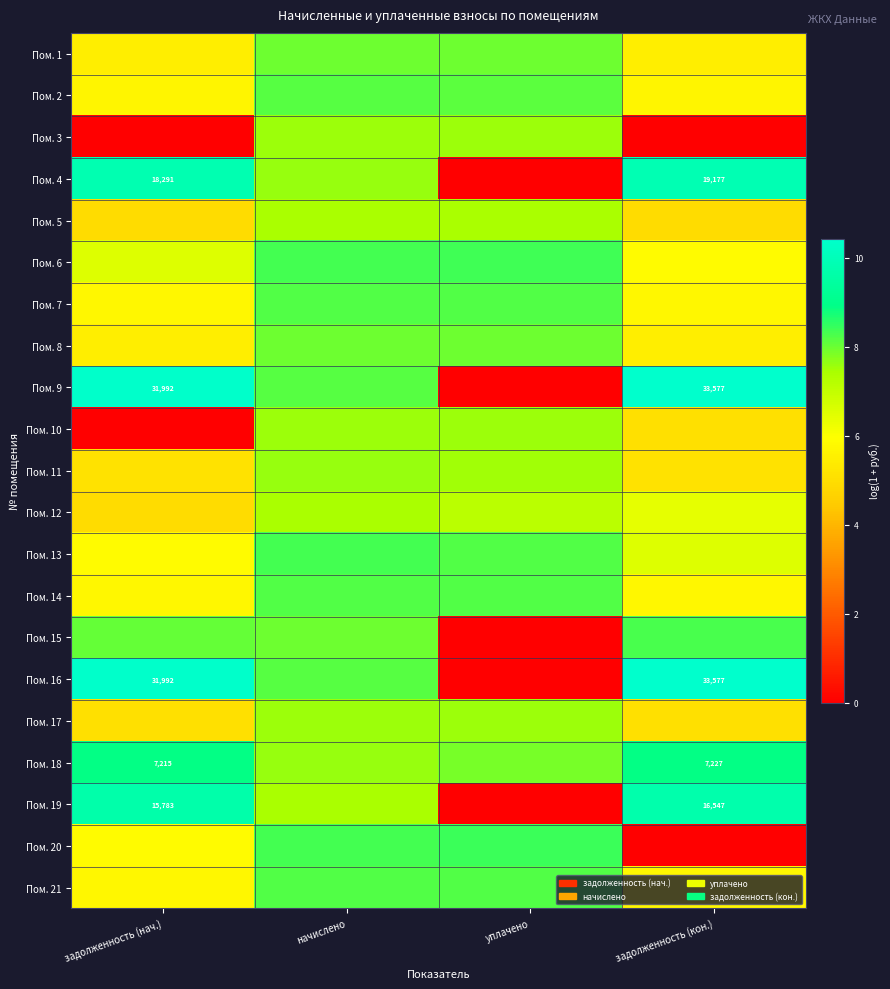

What is the highest value of the Пом. 1 series?

8.0